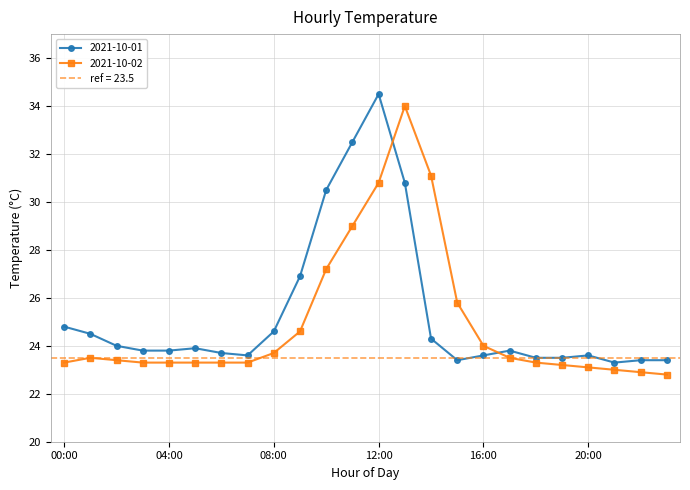

At which category is the sum across all series the highest?

12:00